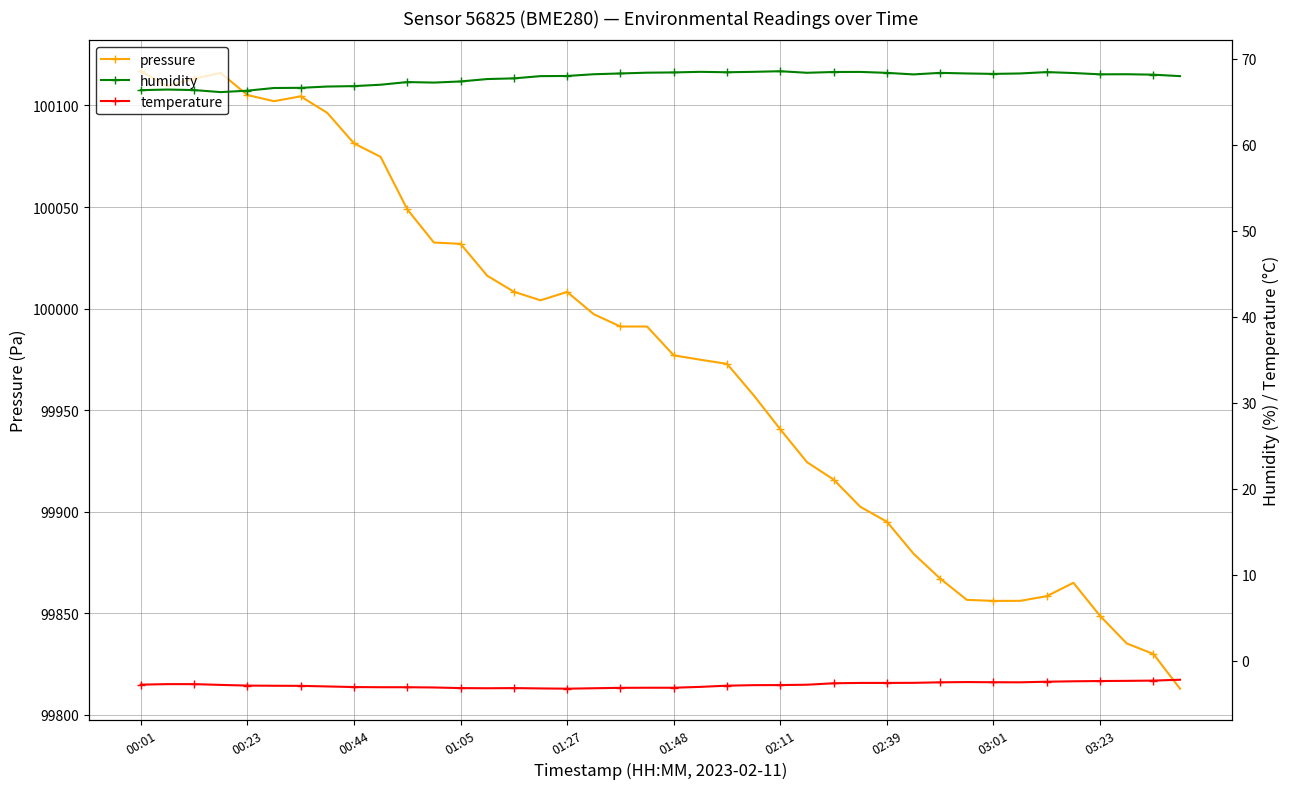

True or false: pressure has more than 1 interior local peaks.

True